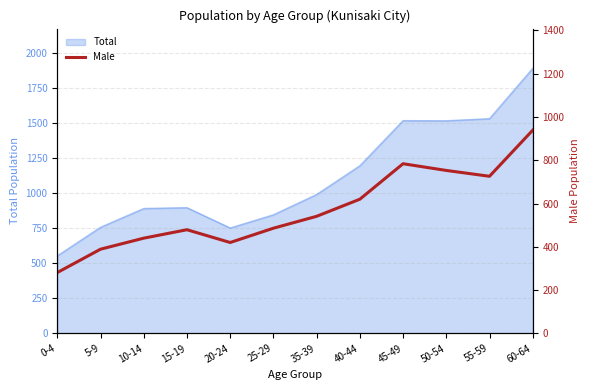

Rank the categories by value from highest to lowest.

60-64, 45-49, 50-54, 55-59, 40-44, 35-39, 25-29, 15-19, 10-14, 20-24, 5-9, 0-4